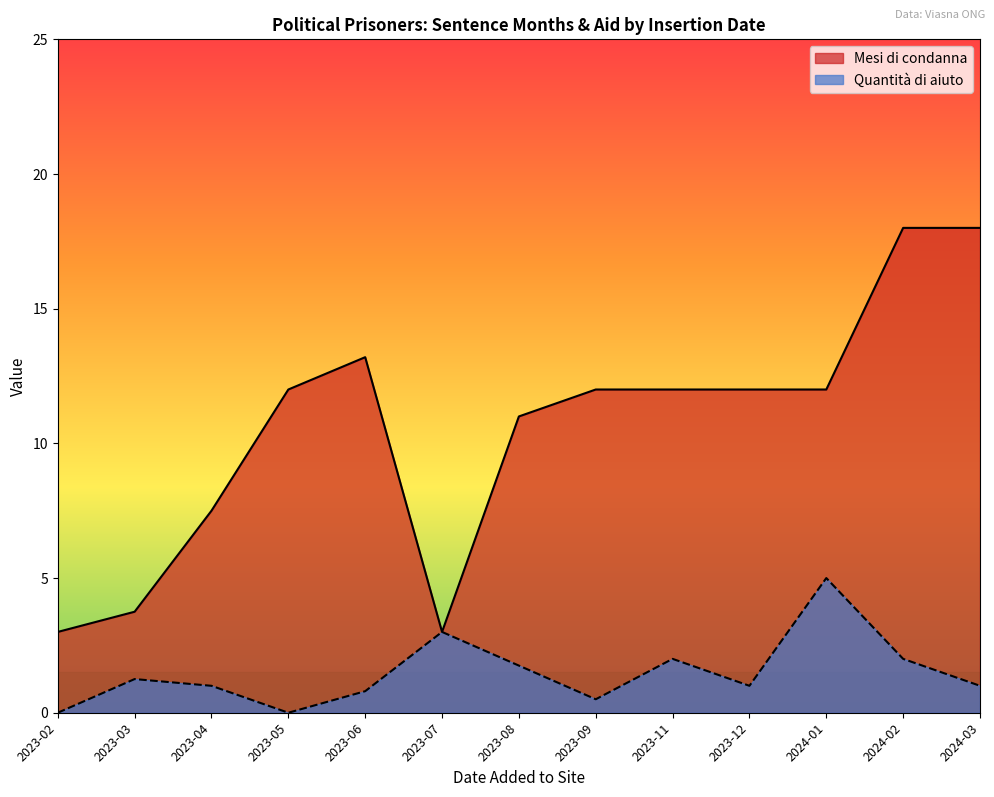

Is it true that Mesi di condanna equals 4 at 2023-04?

False